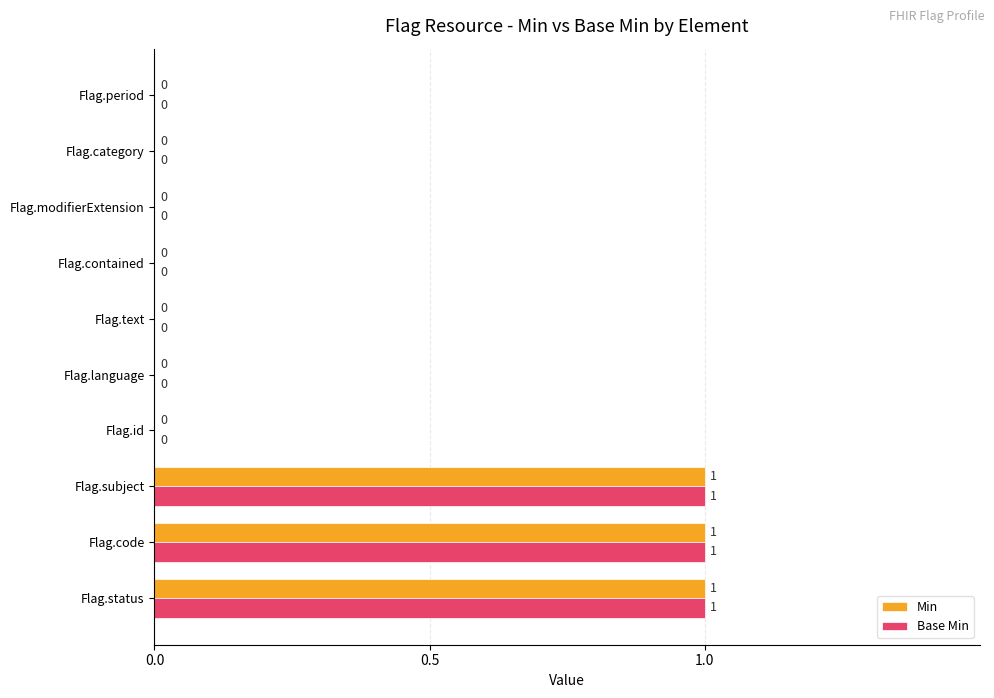

How many Base Min values are between 0 and 1?

10